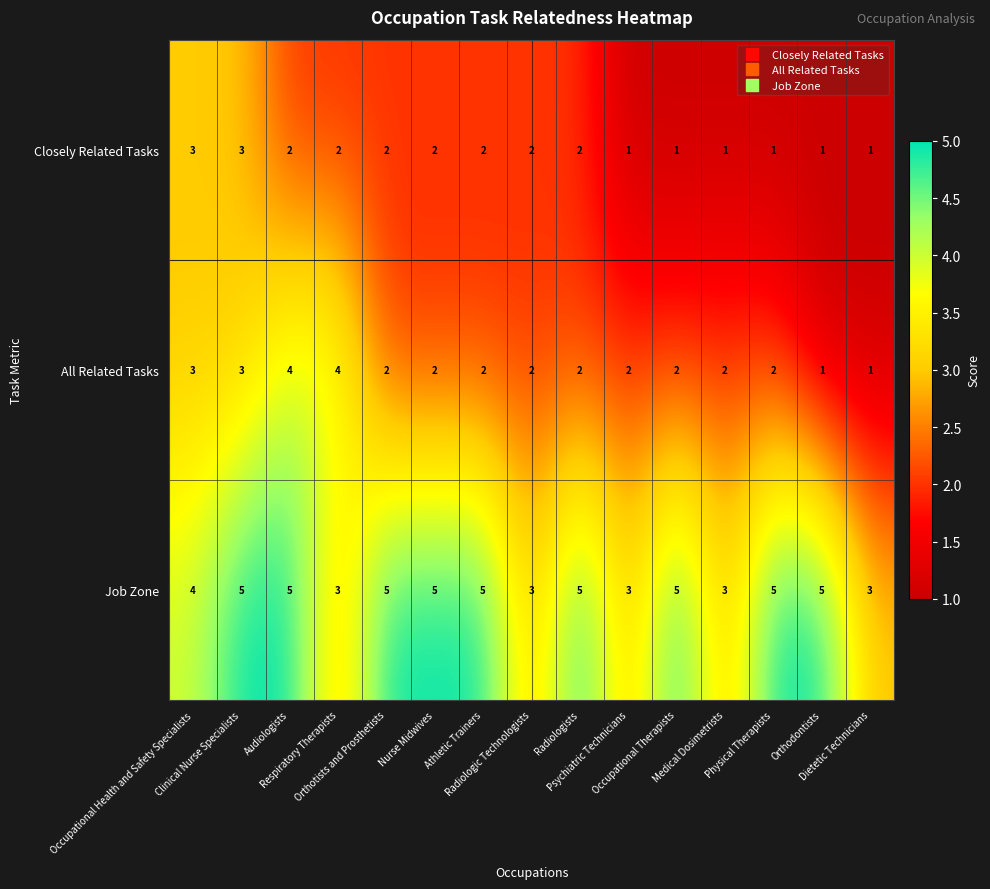

How many distinct data groups are displayed?

3